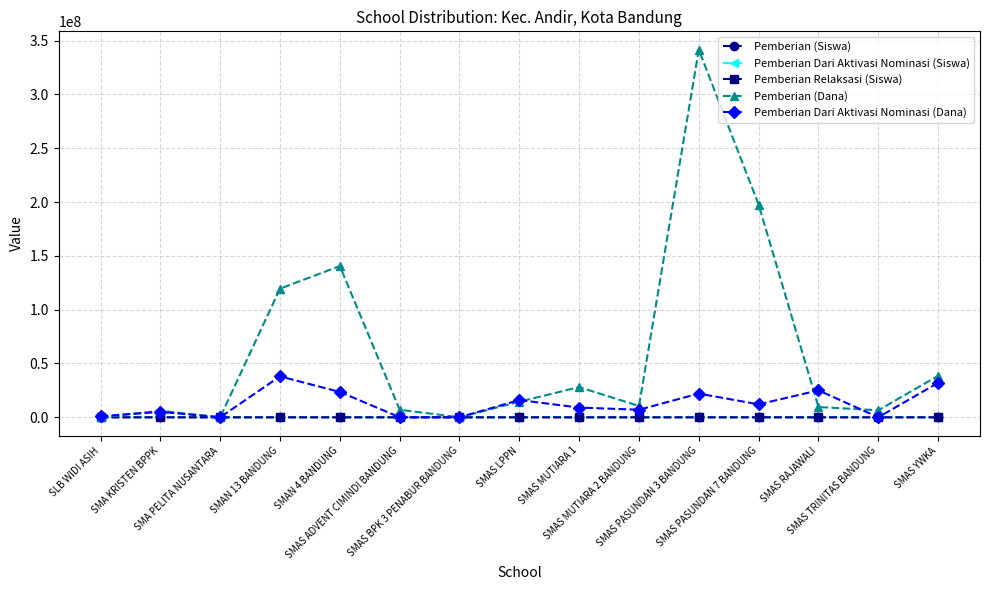

Which series has the widest spread of values?

Pemberian (Dana)